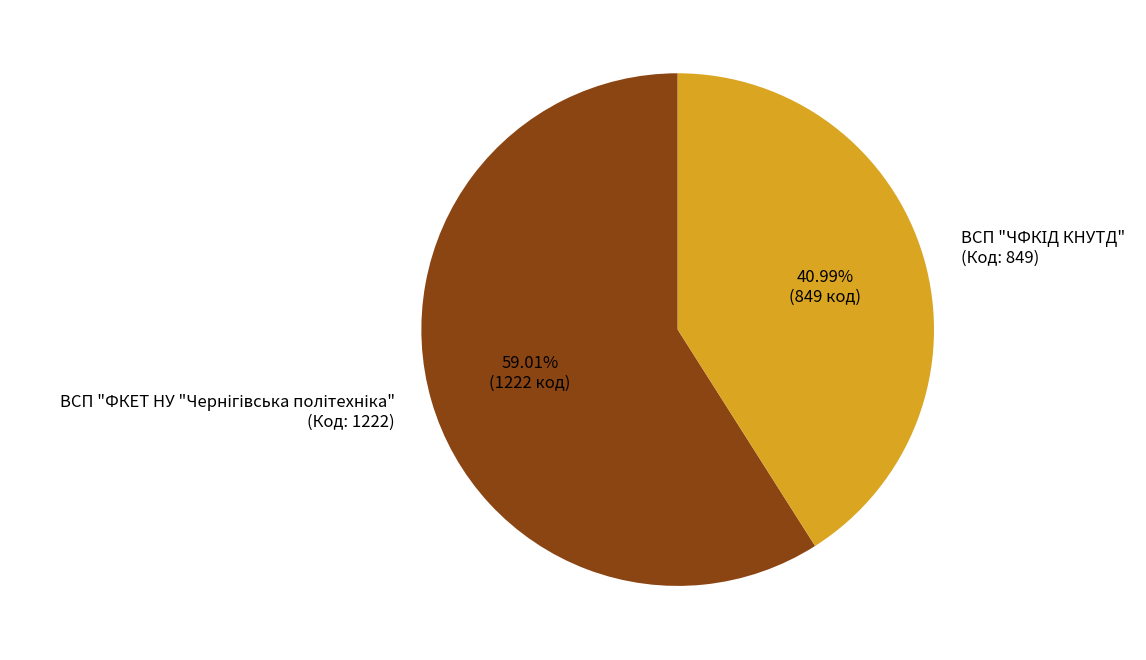

To the nearest percent, what is the average slice percentage?

50%